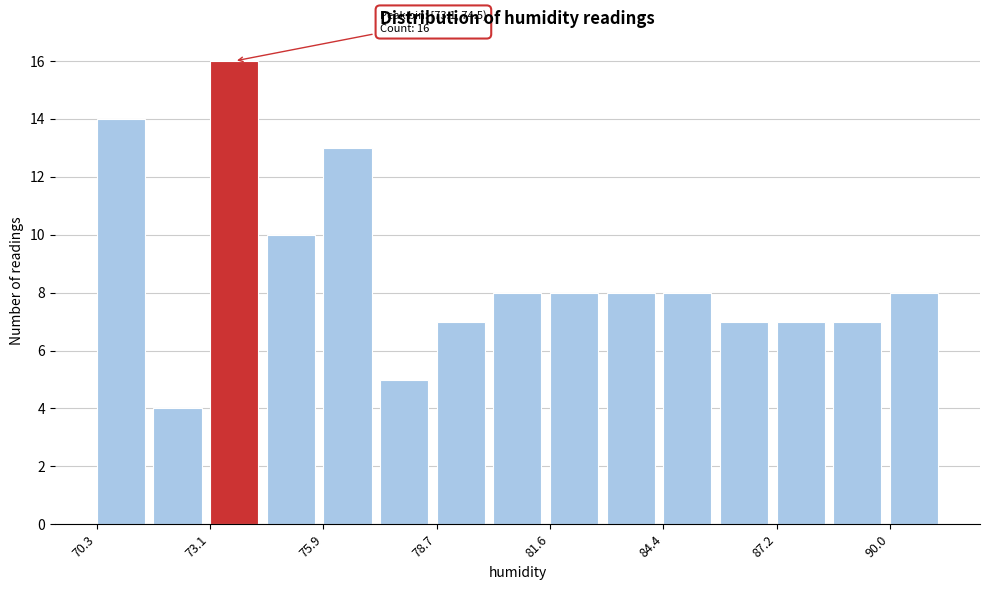

Around what value on the x-axis is the tallest bar? Give the approximate position of its centre, as read against the axis.

73.5